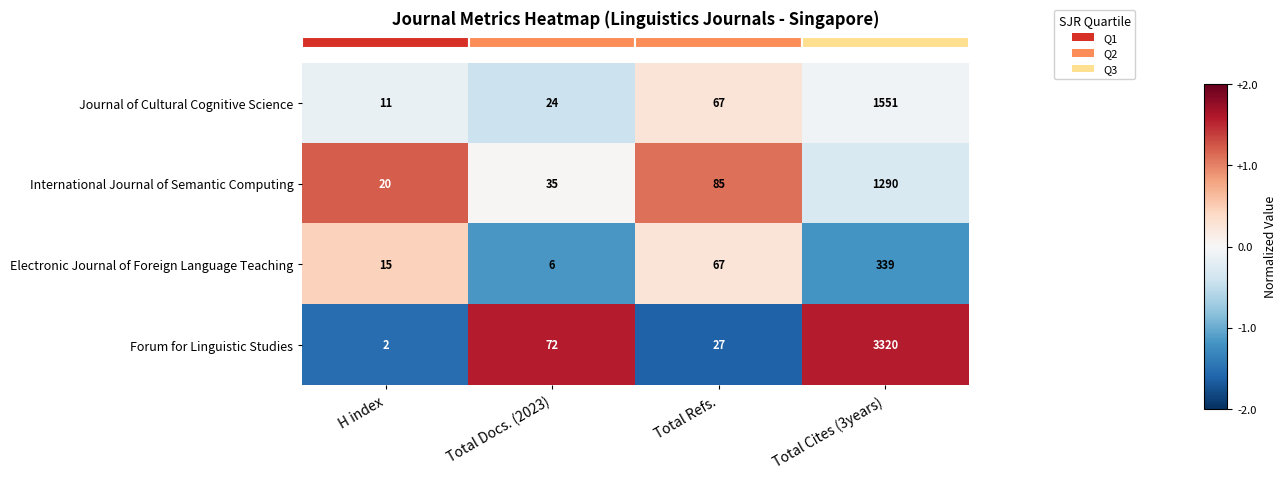

At which category is the sum across all series the highest?

Total Cites (3years)